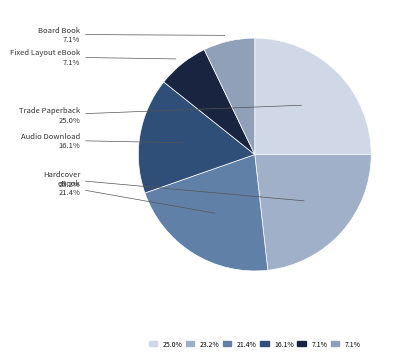

Count the number of slices in the pie.

6